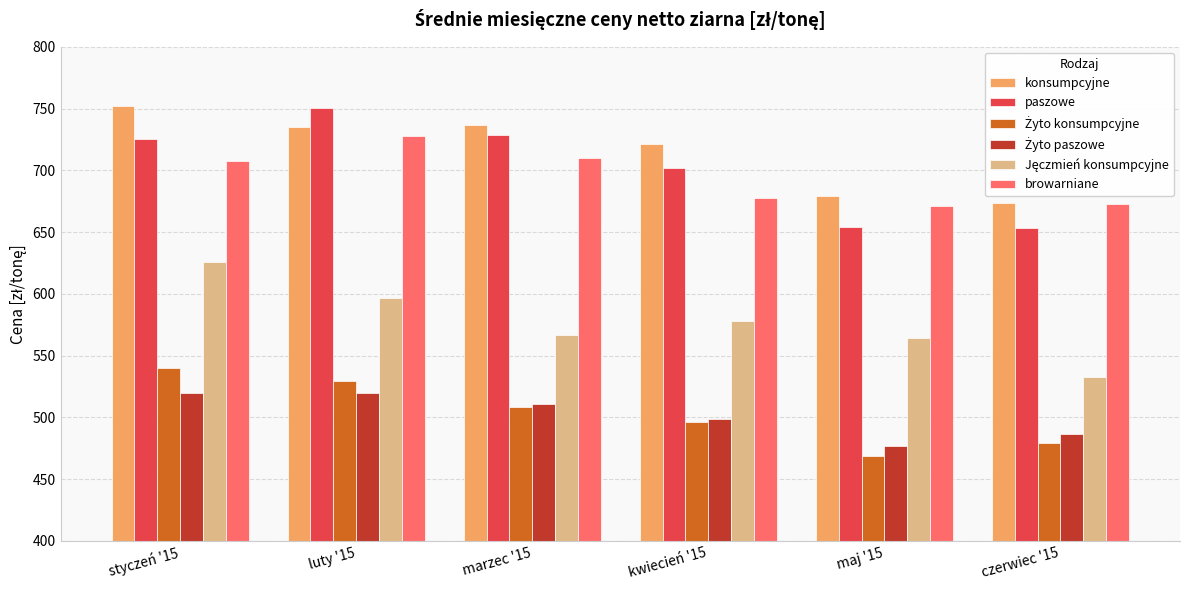

What is the difference between the maximum and minimum values in the browarniane series?

56.1